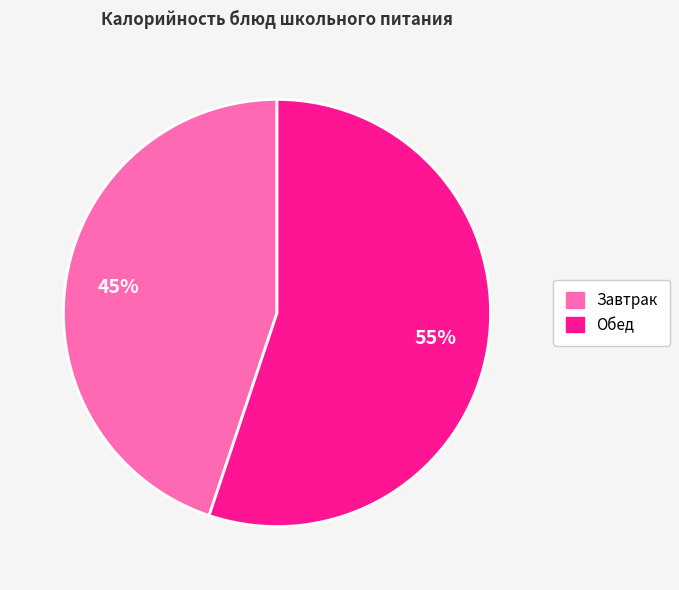

Which category has the smallest portion of the pie?

Завтрак